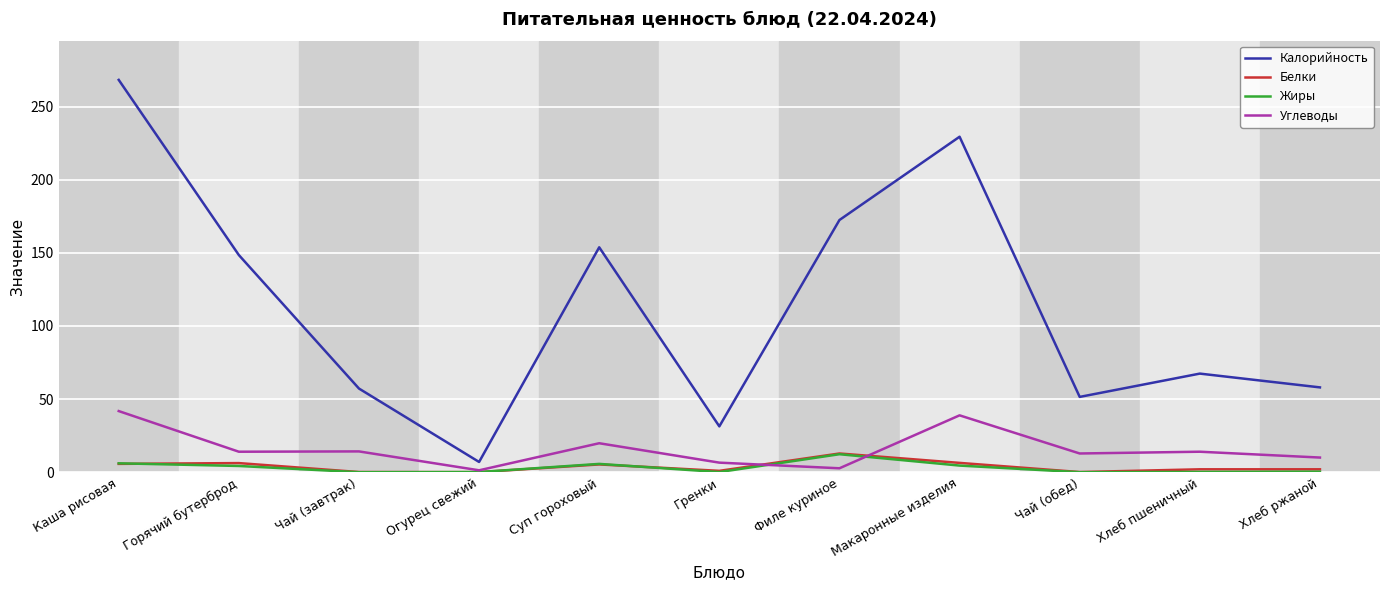

What is the spread (max minus min) of values at Хлеб пшеничный?

67.2